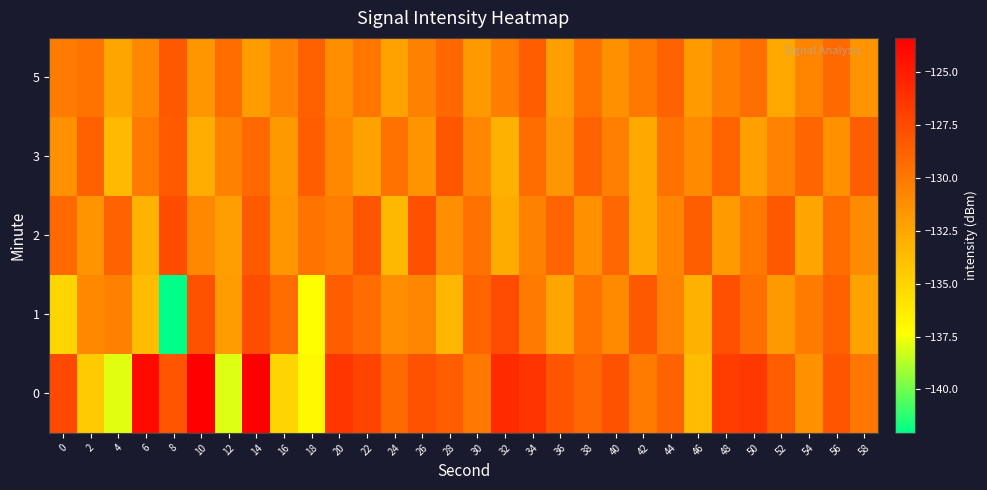

At which category is the sum across all series the highest?

14